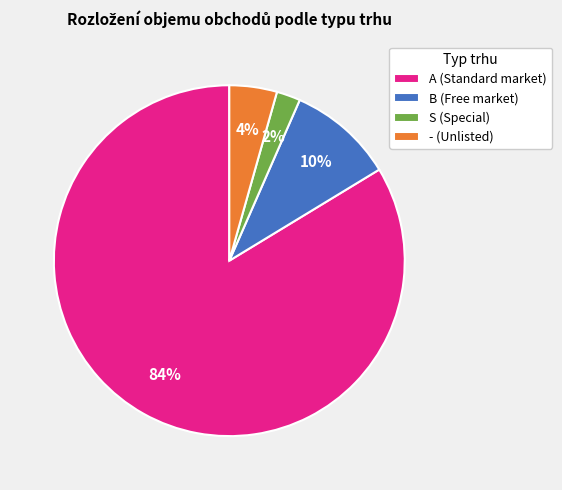

To the nearest percent, what is the average slice percentage?

25%